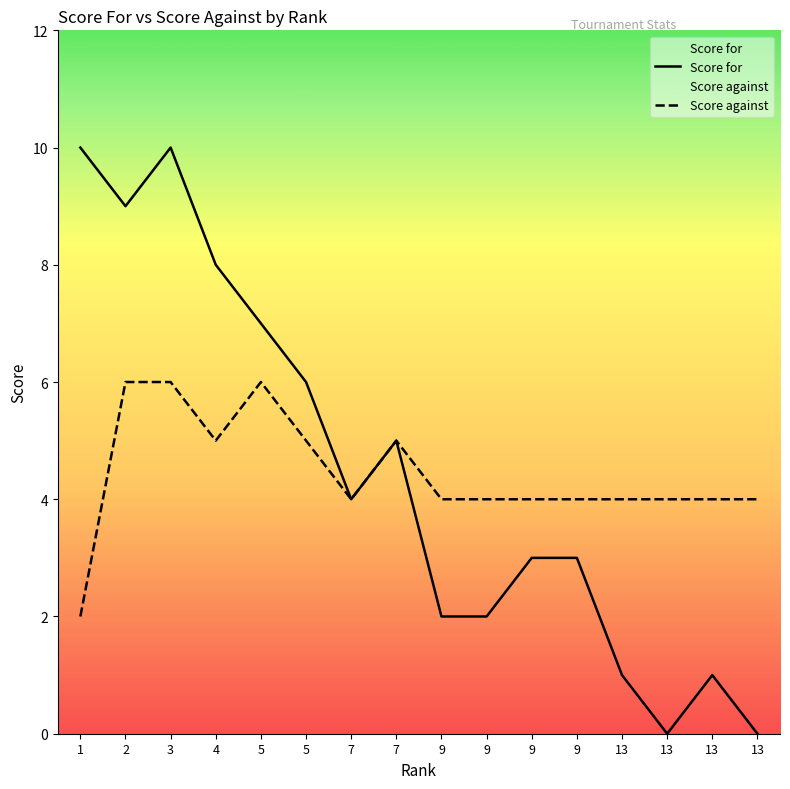

What is the difference between the Score for values at 13 and 7?

4